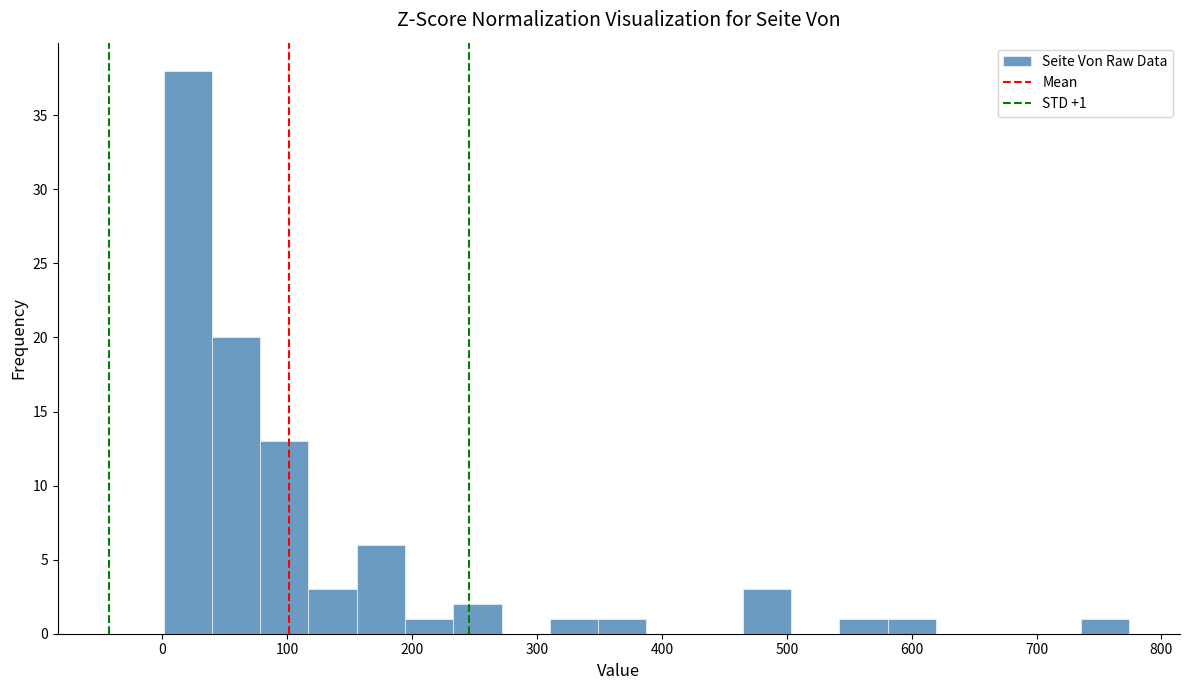

Read against the x-axis, roughly where is the centre of the tallest bar?

20